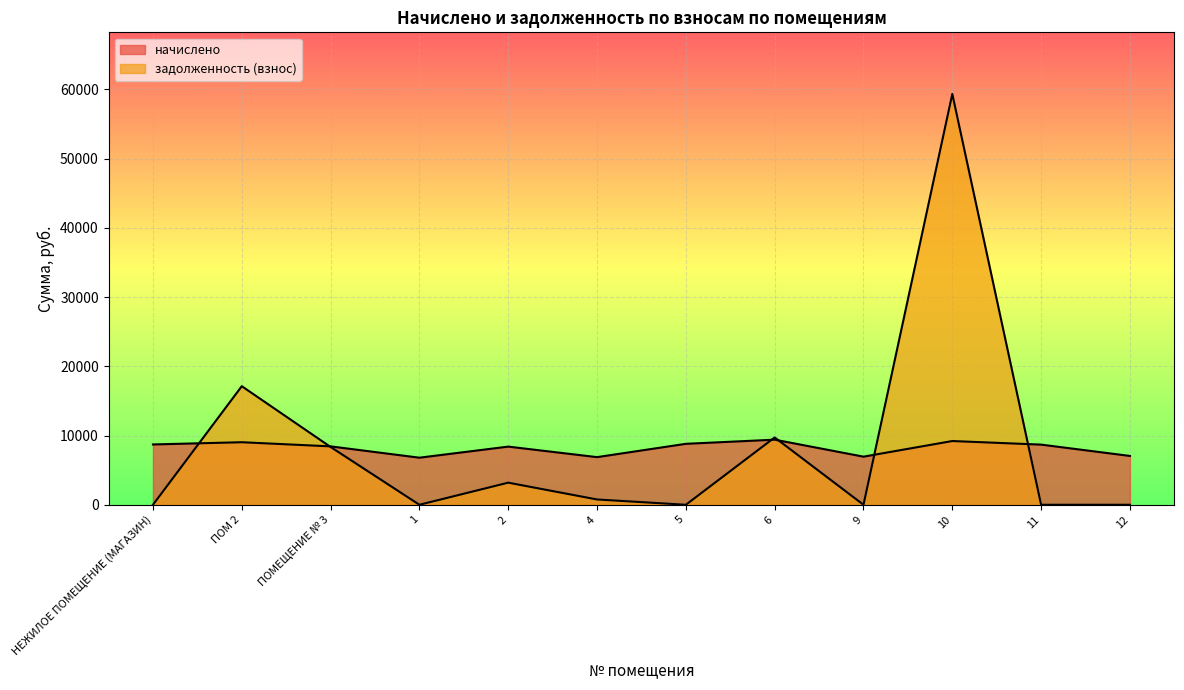

Rank the series by their maximum value, from lowest to highest.

начислено, задолженность (взнос)